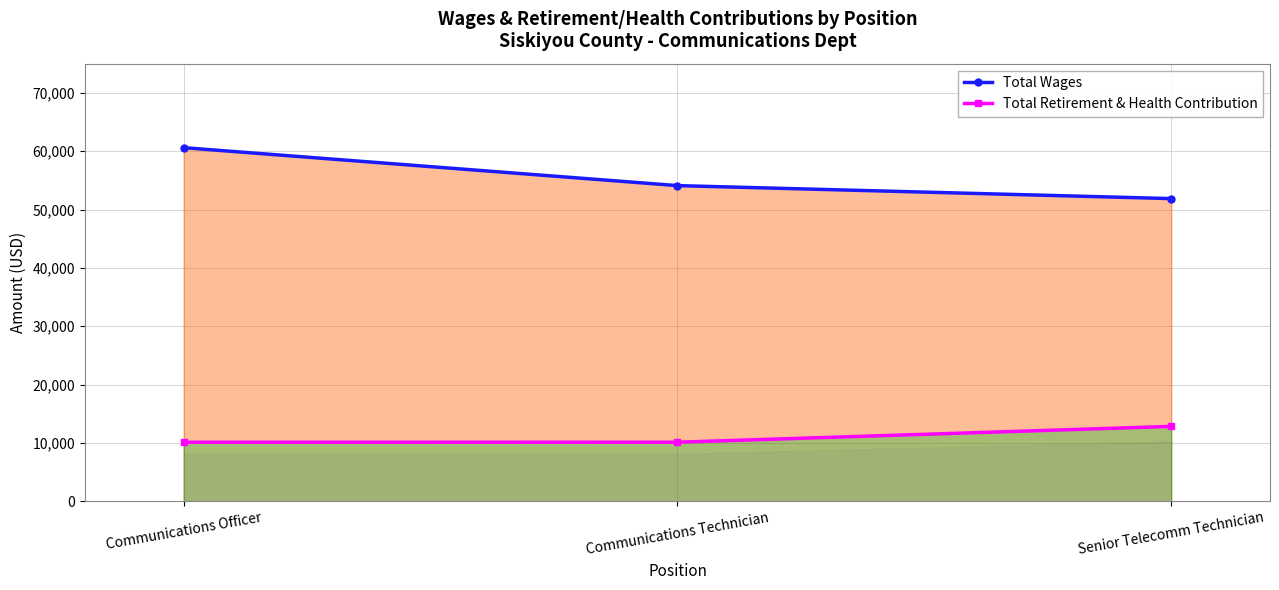

True or false: Total Retirement & Health Contribution has a value of 17076 at Senior Telecomm Technician.

False